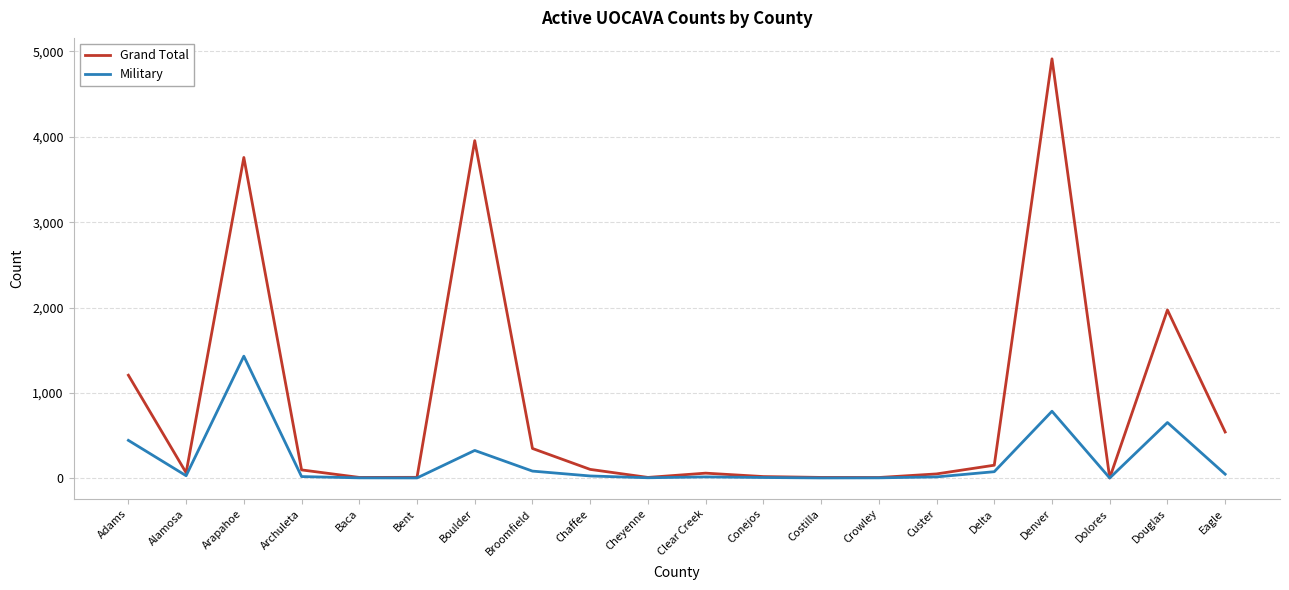

List the series in order of their peak value, highest first.

Grand Total, Military